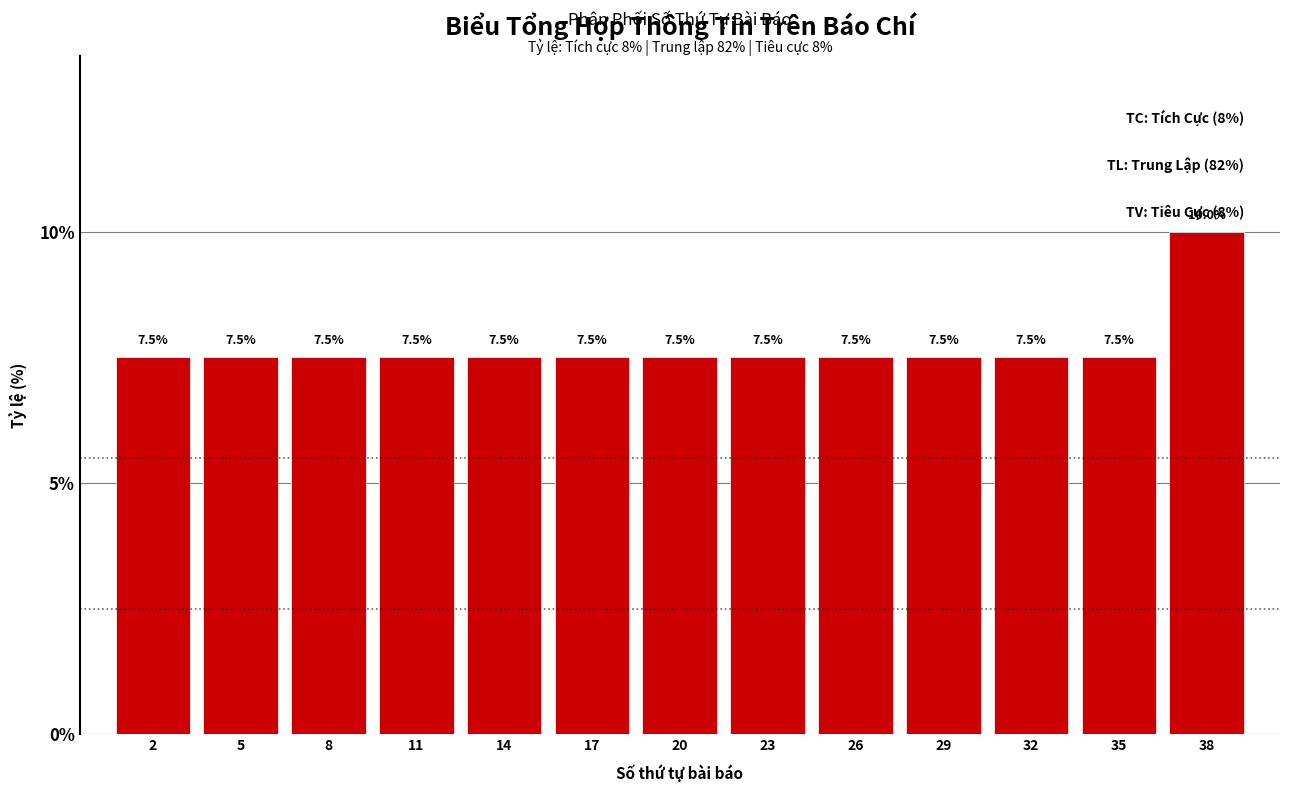

Reading left to right, what are all the values shown in this chart?

7.5	7.5	7.5	7.5	7.5	7.5	7.5	7.5	7.5	7.5	7.5	7.5	10.0